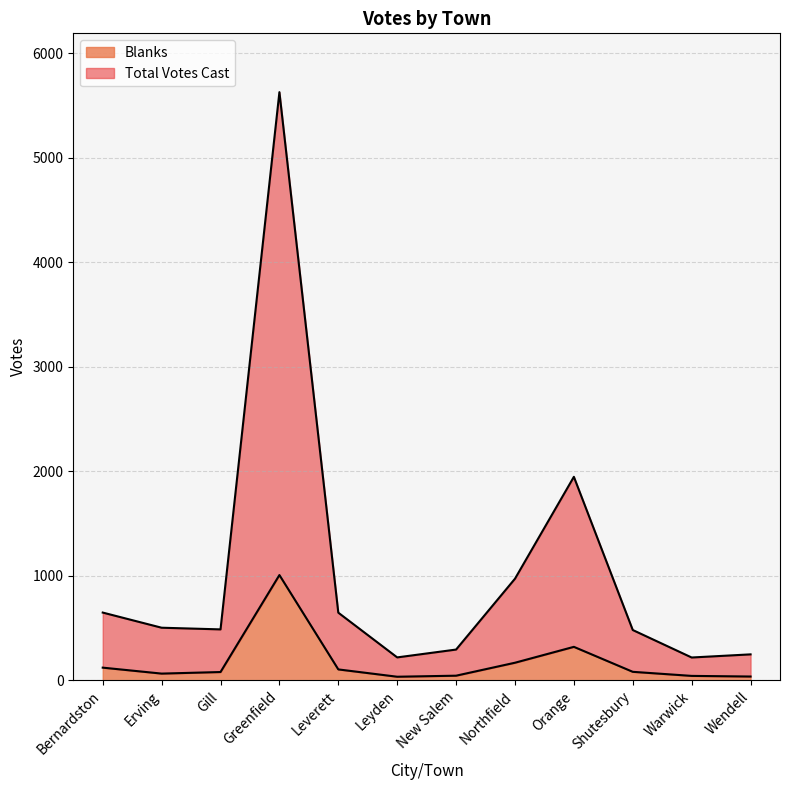

At which category does Total Votes Cast reach its first local peak?

Greenfield